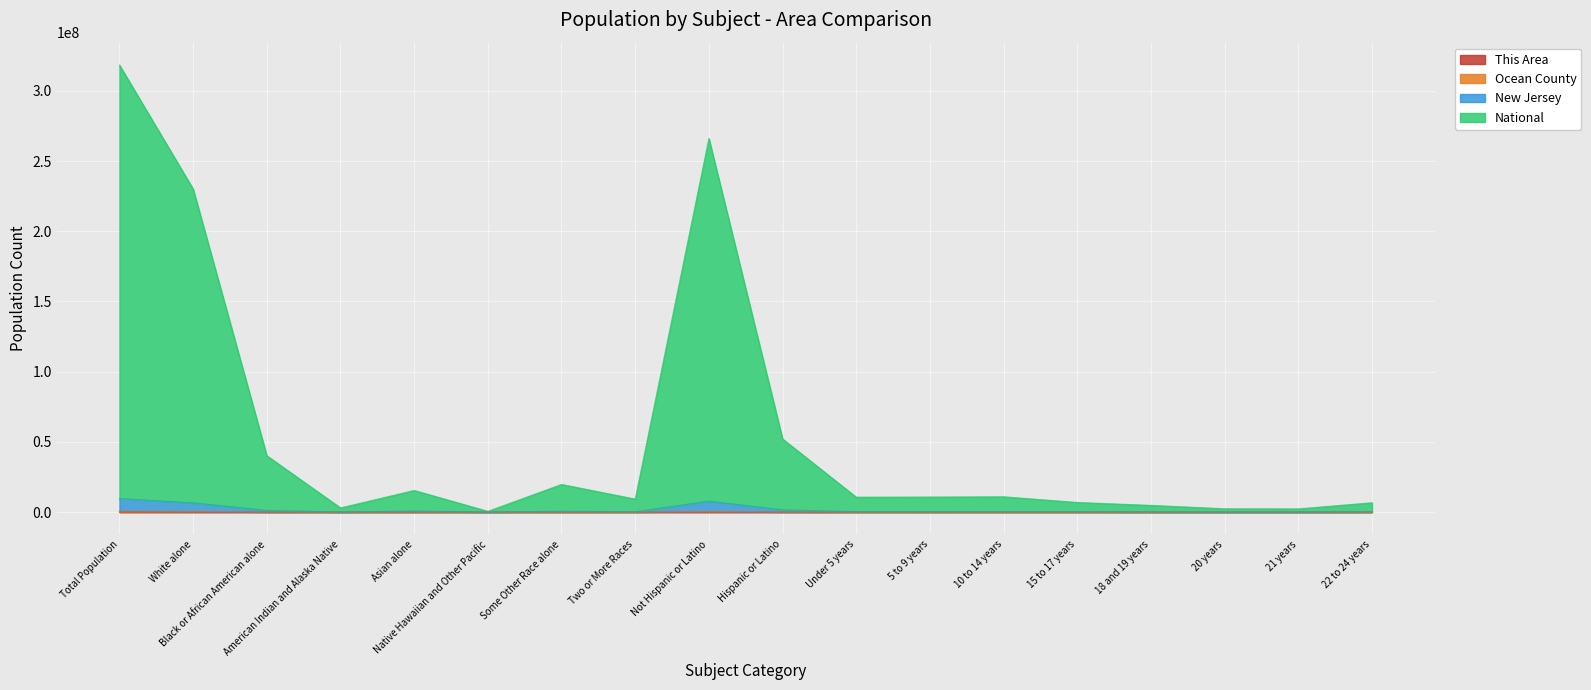

Reading right to left, list all the values displayed in this chart.

This Area: 22 to 24 years=212	21 years=56	20 years=65	18 and 19 years=120	15 to 17 years=146	10 to 14 years=272	5 to 9 years=336	Under 5 years=621	Hispanic or Latino=1038	Not Hispanic or Latino=4792	Two or More Races=99	Some Other Race alone=383	Native Hawaiian and Other Pacific=0	Asian alone=21	American Indian and Alaska Native=19	Black or African American alone=172	White alone=5136	Total Population=5
Ocean County: 22 to 24 years=9916	21 years=2891	20 years=3089	18 and 19 years=6686	15 to 17 years=11513	10 to 14 years=19029	5 to 9 years=19435	Under 5 years=20580	Hispanic or Latino=48821	Not Hispanic or Latino=533576	Two or More Races=8584	Some Other Race alone=14548	Native Hawaiian and Other Pacific=129	Asian alone=10102	American Indian and Alaska Native=985	Black or African American alone=18336	White alone=529713	Total Population=830581
New Jersey: 22 to 24 years=177760	21 years=58039	20 years=59527	18 and 19 years=124759	15 to 17 years=202784	10 to 14 years=319345	5 to 9 years=308056	Under 5 years=296849	Hispanic or Latino=1603965	Not Hispanic or Latino=7770326	Two or More Races=248887	Some Other Race alone=574270	Native Hawaiian and Other Pacific=3172	Asian alone=735828	American Indian and Alaska Native=30011	Black or African American alone=1223162	White alone=6558961	Total Population=9622475
National: 22 to 24 years=6660419	21 years=2281237	20 years=2367846	18 and 19 years=4772216	15 to 17 years=6858993	10 to 14 years=10899207	5 to 9 years=10697694	Under 5 years=10616276	Hispanic or Latino=52081559	Not Hispanic or Latino=266038270	Two or More Races=9257960	Some Other Race alone=19681638	Native Hawaiian and Other Pacific=543185	Asian alone=15410080	American Indian and Alaska Native=2962259	Black or African American alone=40152481	White alone=230112226	Total Population=318368013